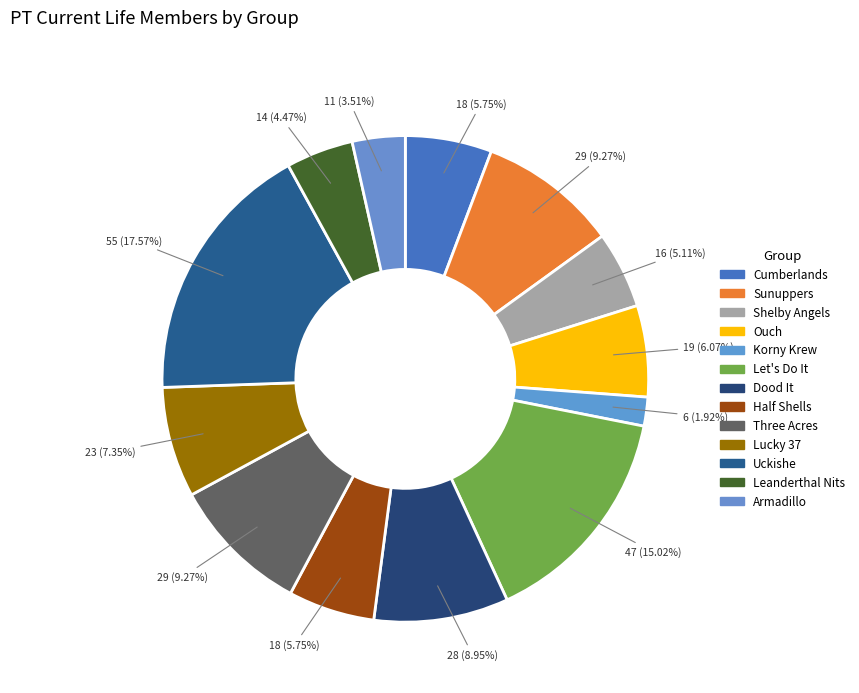

What is the total percentage of Half Shells and Dood It?

14.7%